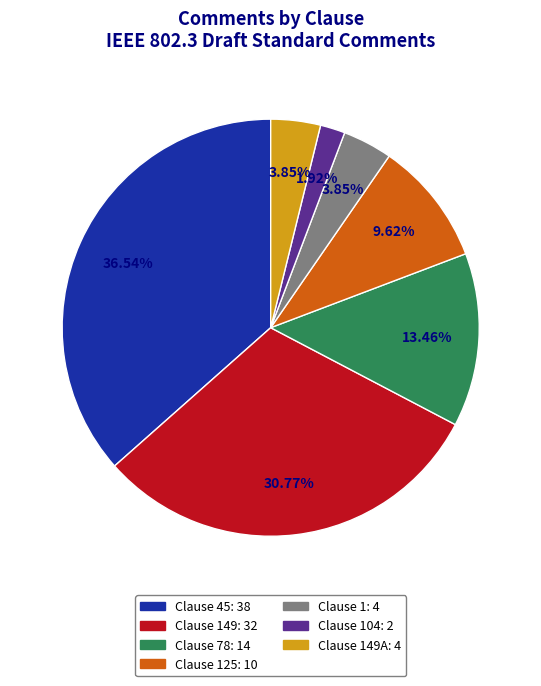

Is there any slice that represents more than half of the pie?

No